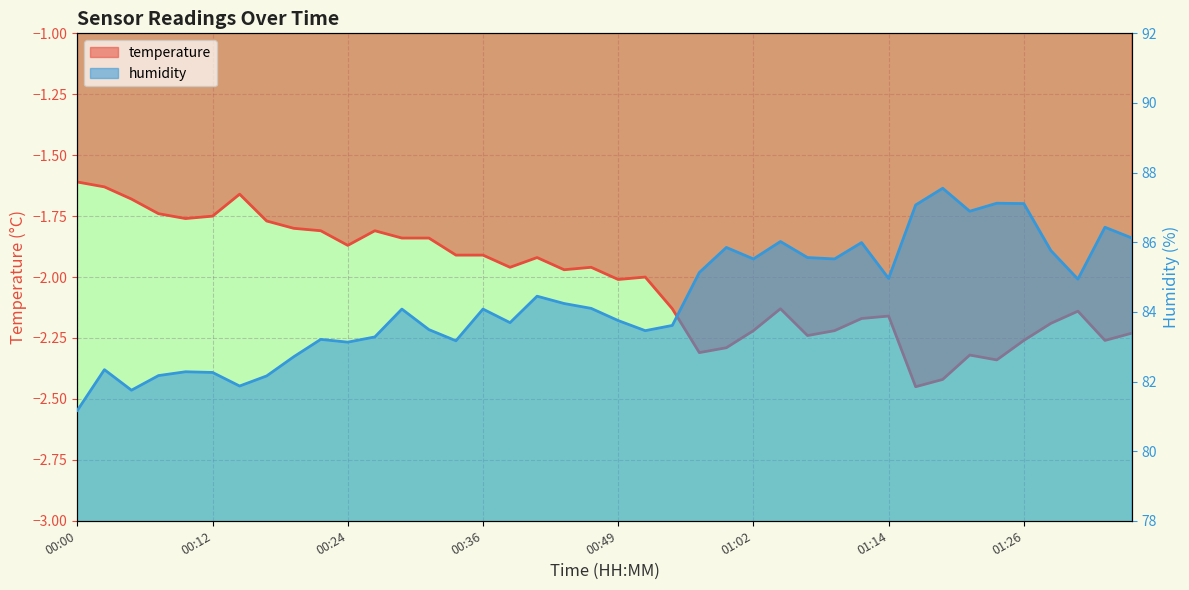

Reading right to left, what are all the values shown in this chart?

temperature: -2.2	-2.3	-2.1	-2.2	-2.3	-2.3	-2.3	-2.4	-2.5	-2.2	-2.2	-2.2	-2.2	-2.1	-2.2	-2.3	-2.3	-2.1	-2.0	-2.0	-2.0	-2.0	-1.9	-2.0	-1.9	-1.9	-1.8	-1.8	-1.8	-1.9	-1.8	-1.8	-1.8	-1.7	-1.8	-1.8	-1.7	-1.7	-1.6	-1.6
humidity: 86.1	86.4	84.9	85.8	87.1	87.1	86.9	87.5	87.1	85.0	86.0	85.5	85.6	86.0	85.5	85.8	85.1	83.6	83.5	83.8	84.1	84.2	84.5	83.7	84.1	83.2	83.5	84.1	83.3	83.1	83.2	82.7	82.2	81.9	82.3	82.3	82.2	81.8	82.3	81.2